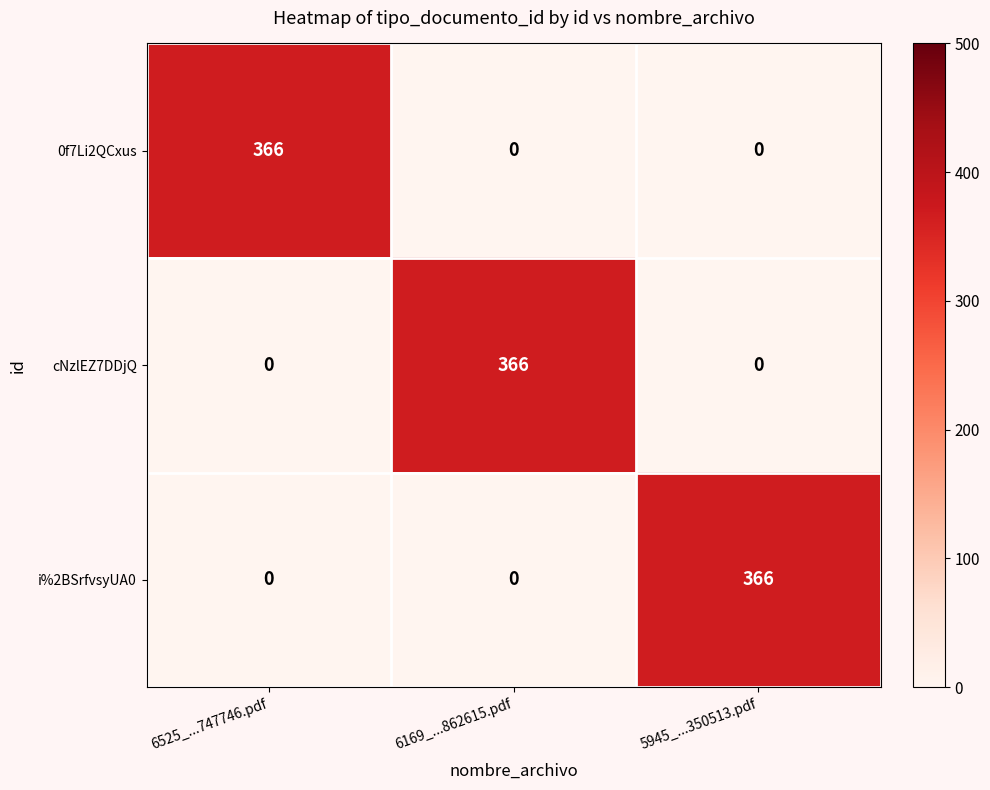

Count the cNzlEZ7DDjQ values in the range 0 to 366.

3